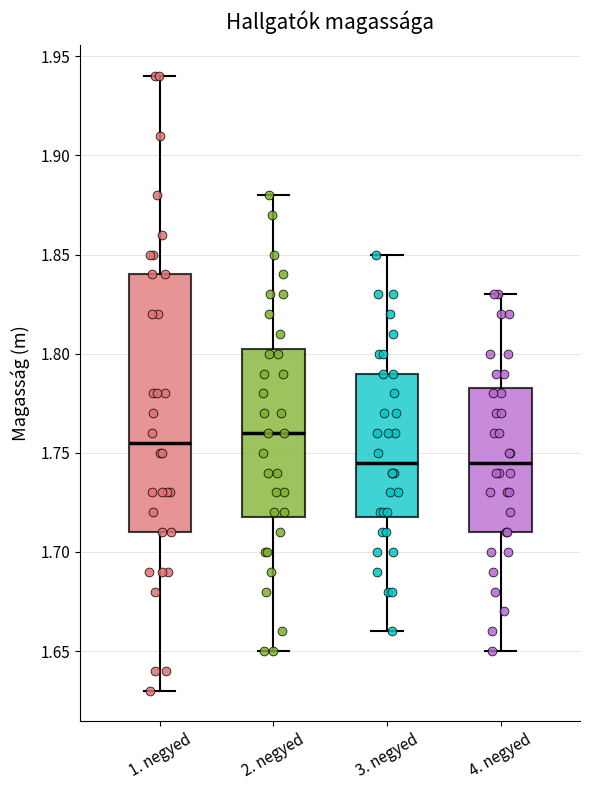

Comparing the boxes themselves (not the whiskers), which one is the tallest?

1. negyed